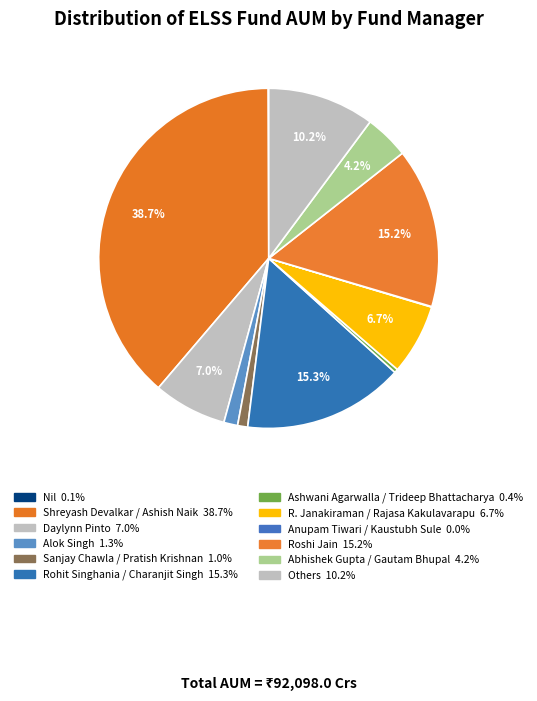

Does Anupam Tiwari / Kaustubh Sule represent more than half of the total?

No